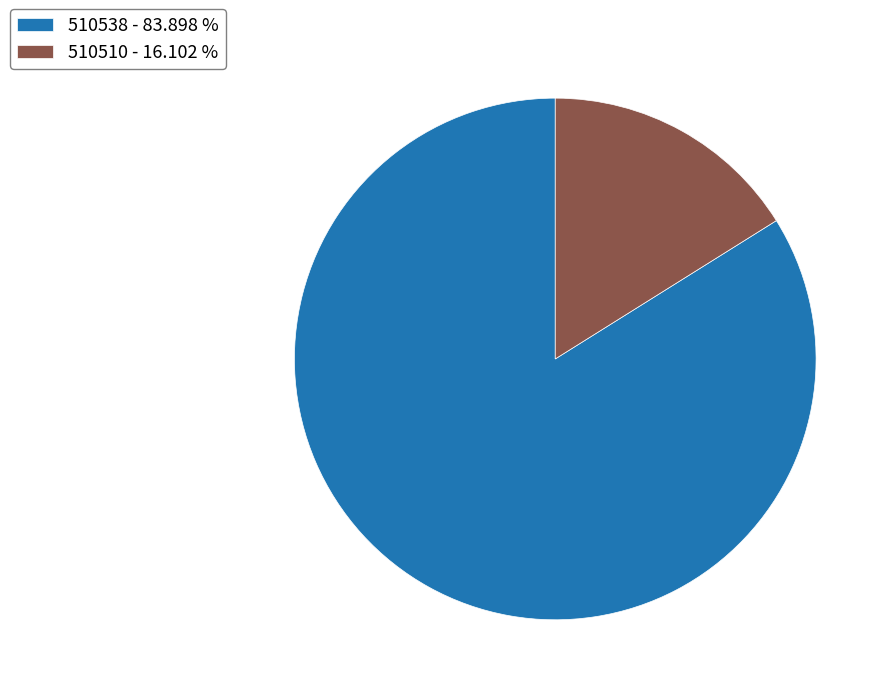

Rank the categories by value from highest to lowest.

510538, 510510